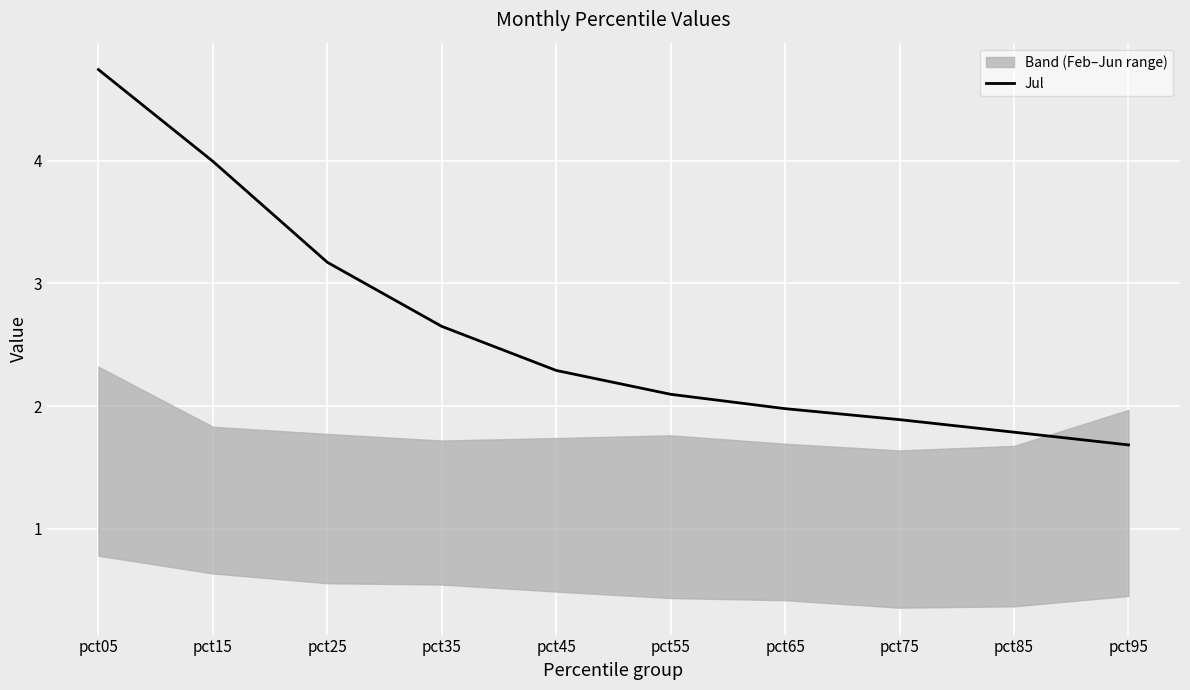

Is it true that the value at pct25 is 3.2?

True